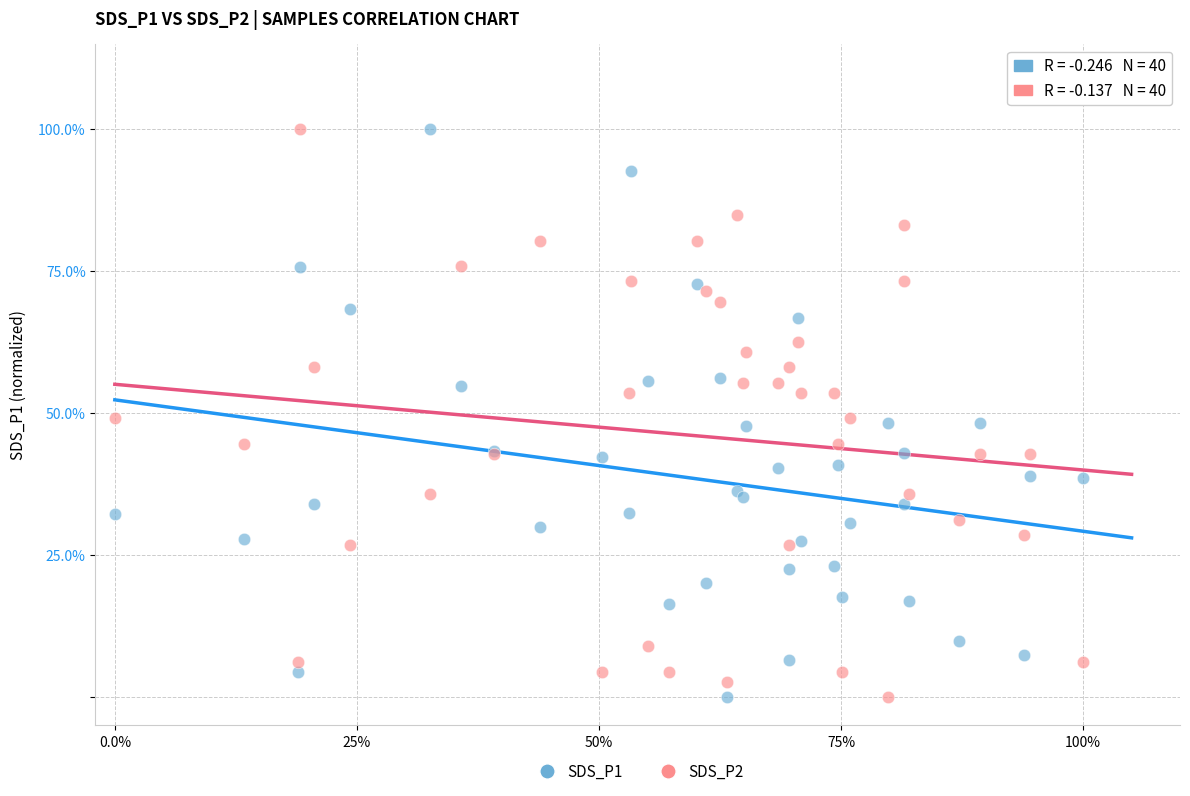

What are all the series names shown in the legend?

SDS_P1, SDS_P2